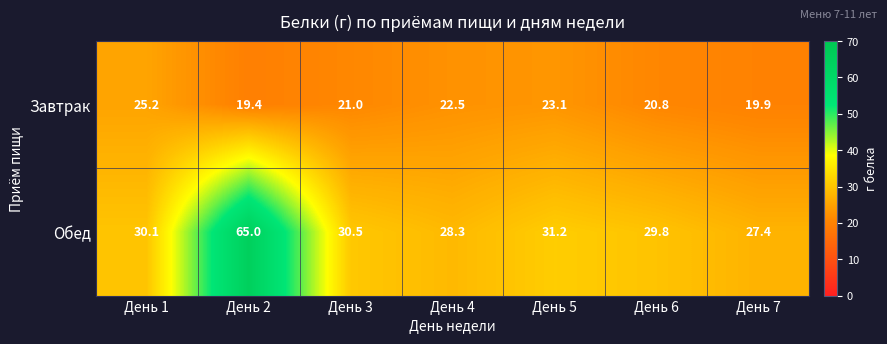

What is the difference between the second highest and minimum values in the Завтрак series?

3.7